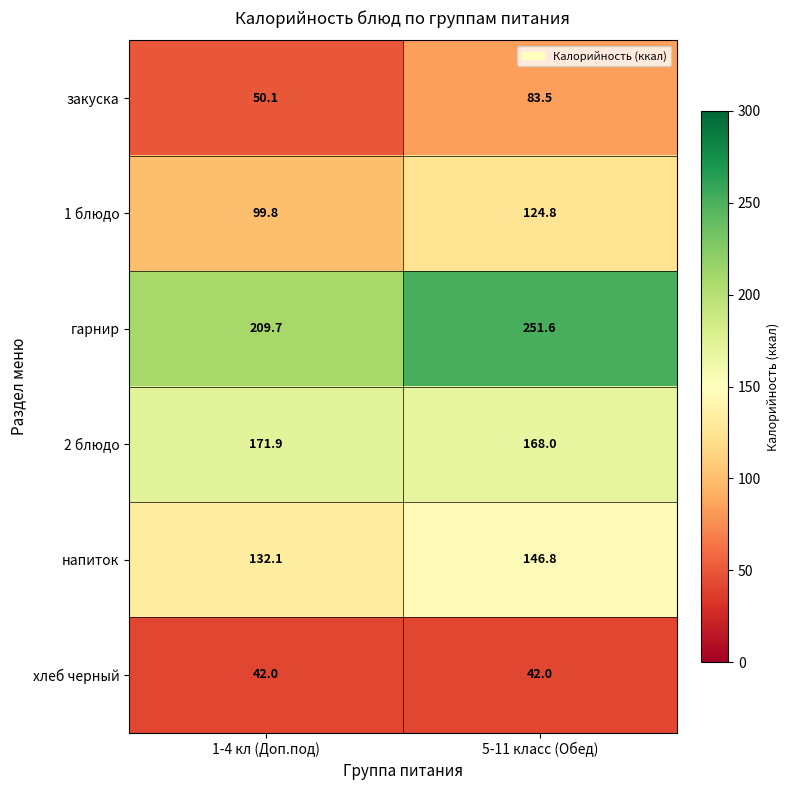

How many data points does each series have?

2